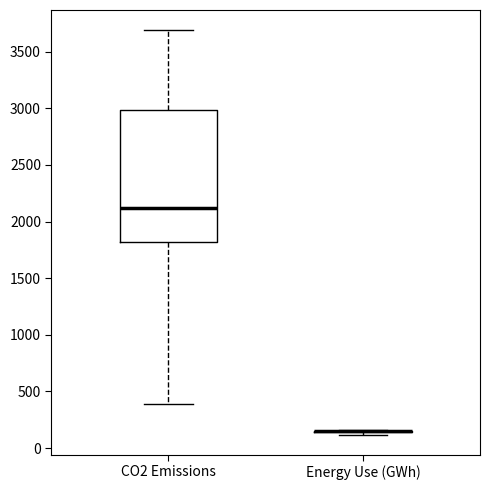

Reading left to right, transcribe this box plot: for each box, give where its median line is, the range the box spans, and where its two whiskers end, as read against the y-axis. The values are not printed on the chart, so give them approximately, as read against the axis.

CO2 Emissions: median 2100, box 1800 to 3000, whiskers 400 to 3700
Energy Use (GWh): box collapsed to a line at 150, whiskers 100 to 150